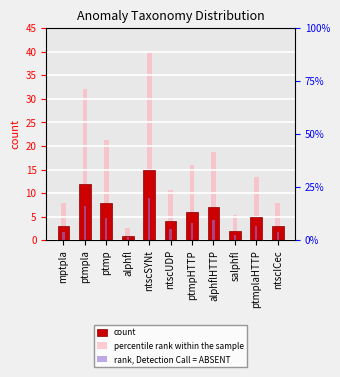

What is the label of the 1st bar from the left?

mptpla